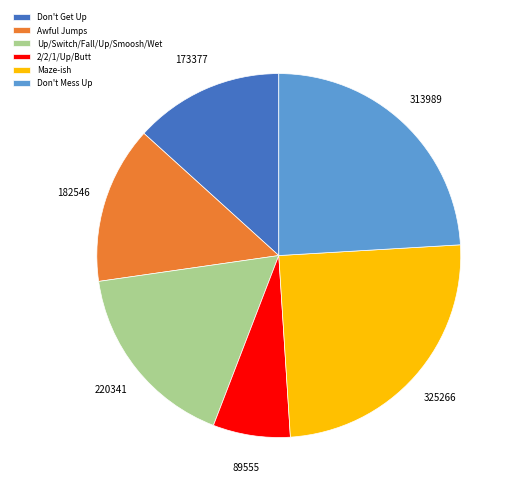

Combined, do 2/2/1/Up/Butt and Awful Jumps account for over 50%?

No